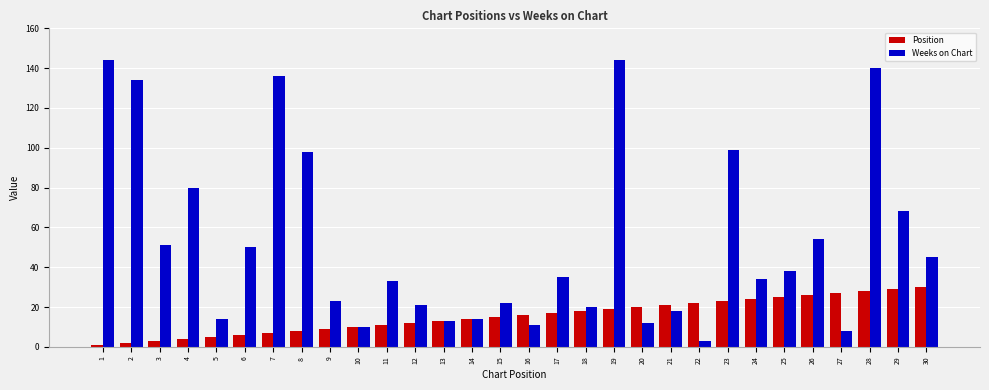

How many data points in Weeks on Chart are less than 35?

15